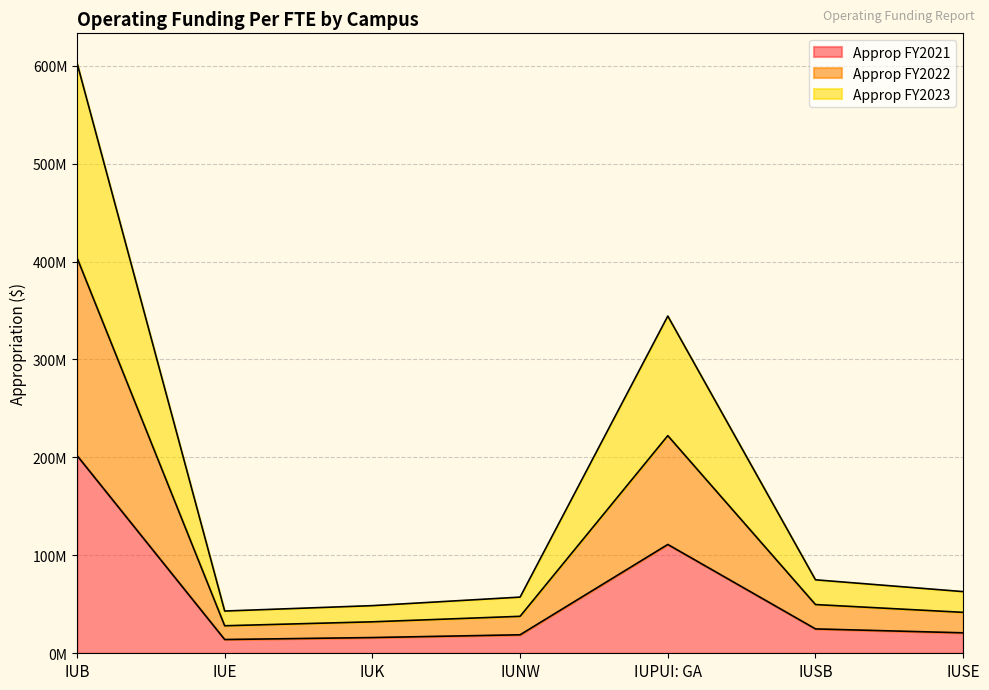

The Approp FY2023 series shows 344317886 at IUPUI: GA. True or false?

True